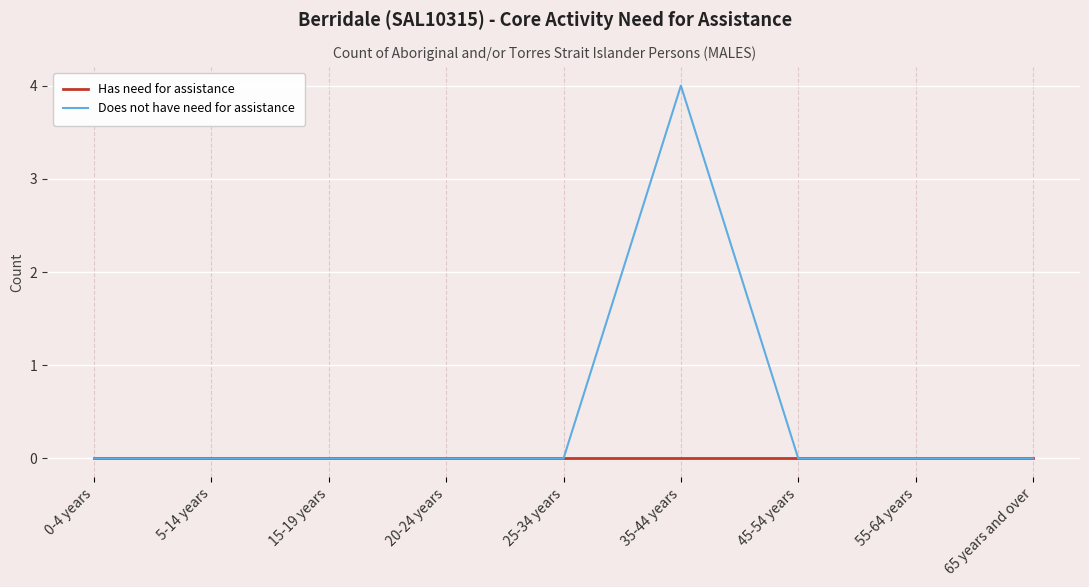

Rank the series by their maximum value, from lowest to highest.

Has need for assistance, Does not have need for assistance